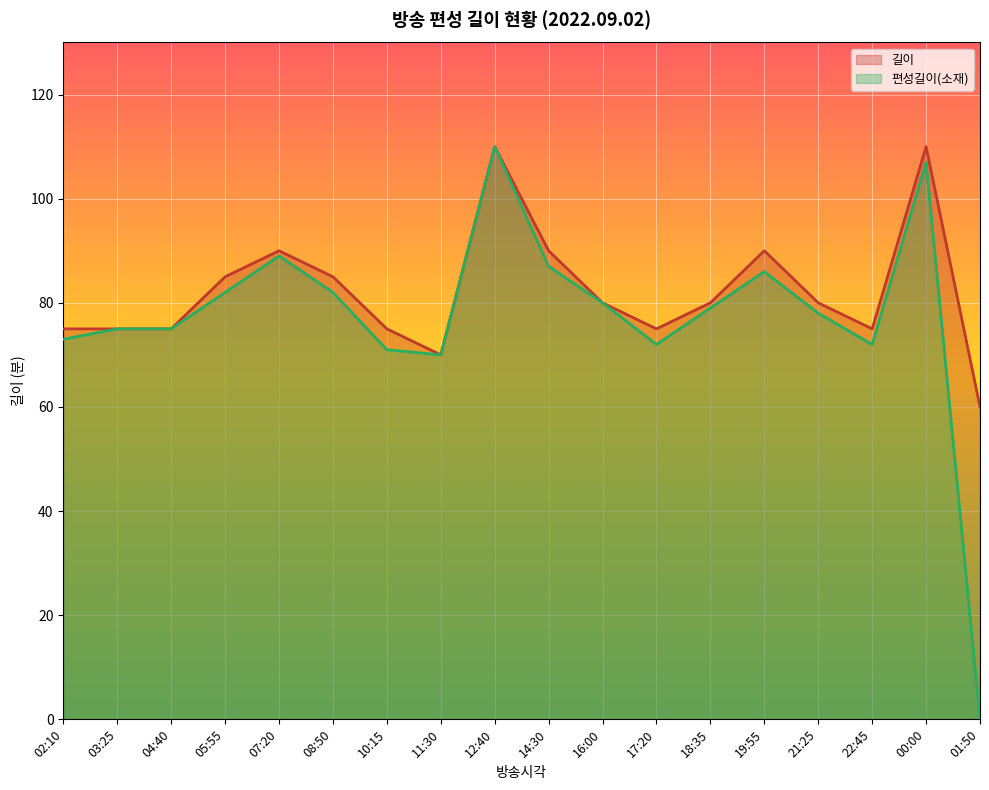

What is the difference between the second highest and minimum values in the 편성길이(소재) series?

107